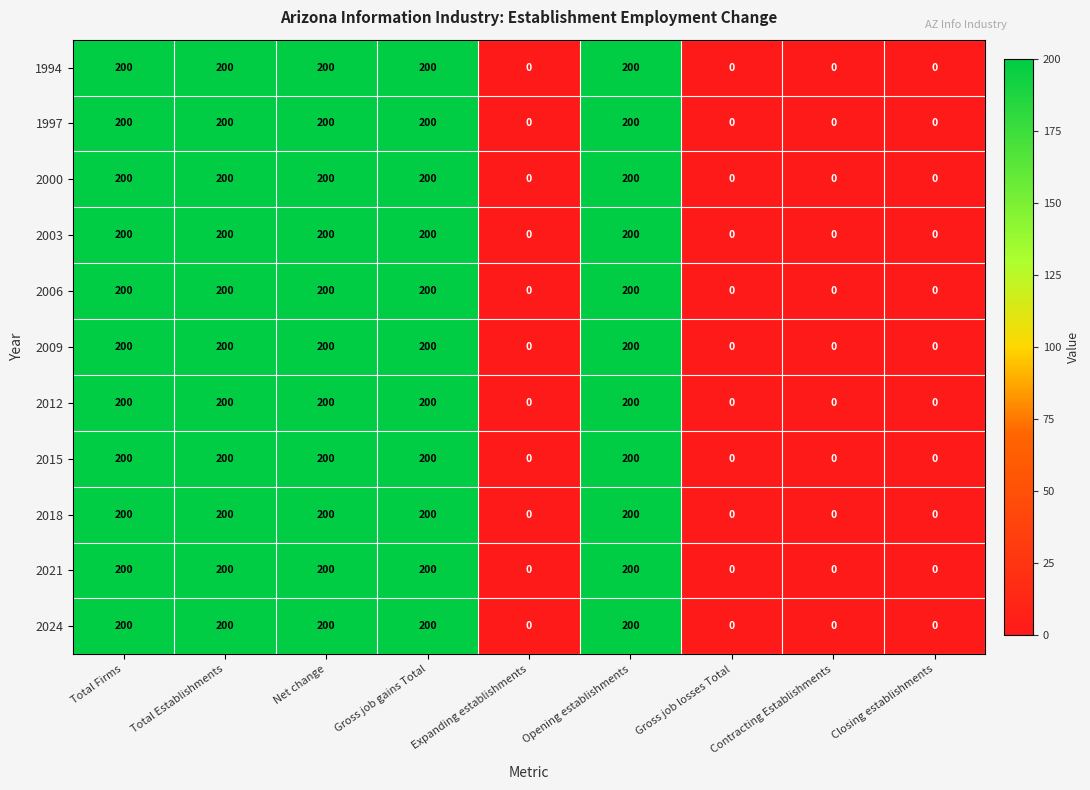

What is the sum of all 1997 values?

1000